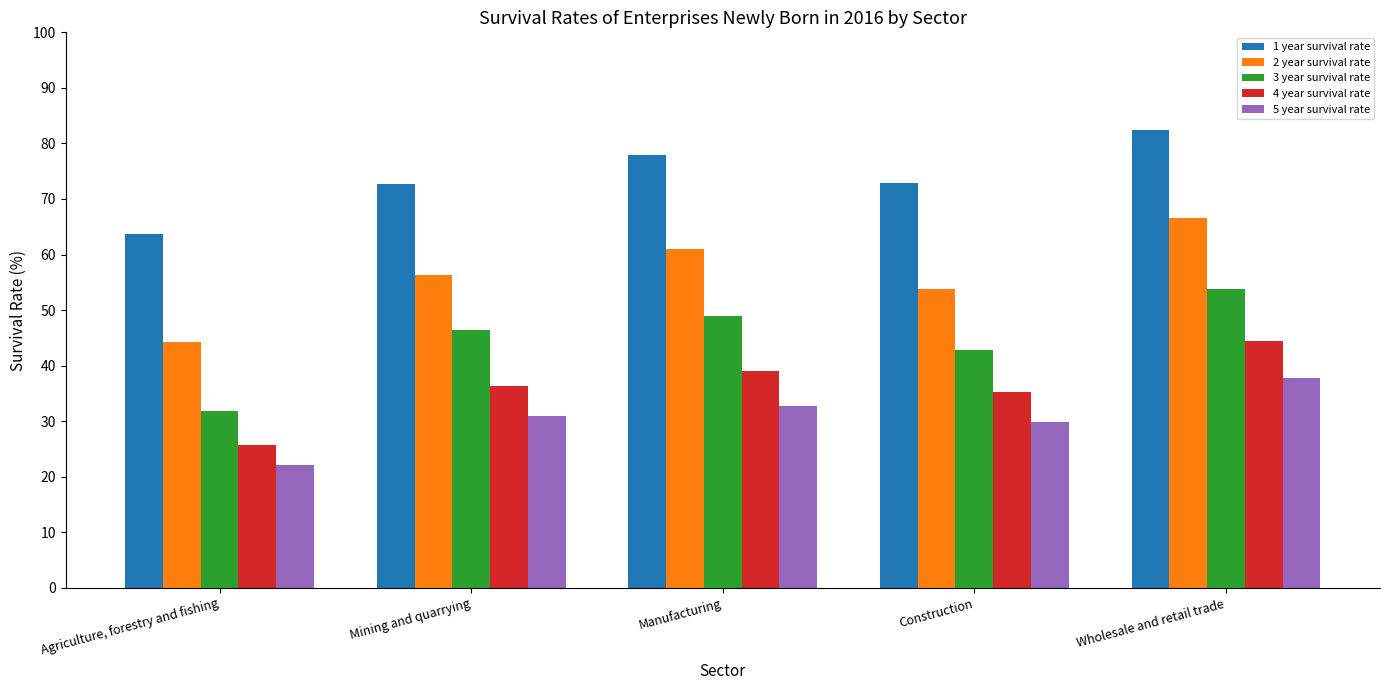

What is the value of the 3 year survival rate bar at the 2nd from the left?

46.4